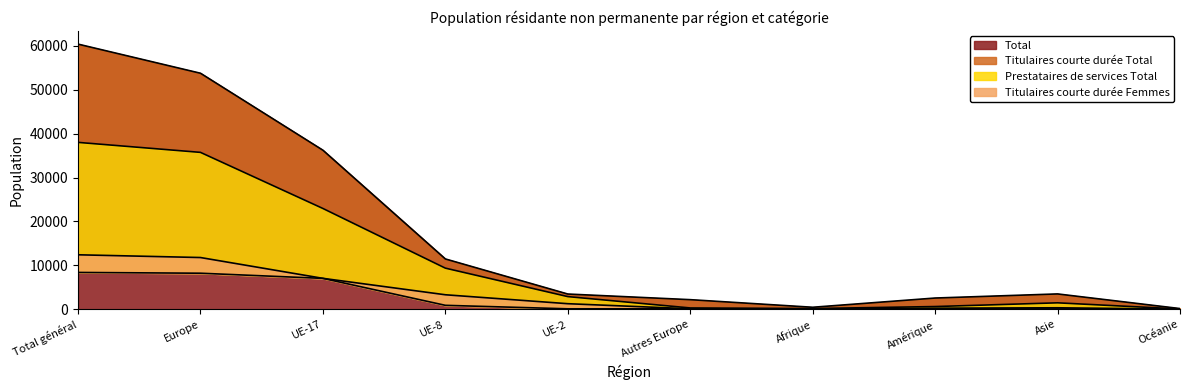

True or false: Titulaires courte durée Femmes and Total intersect in this chart.

False